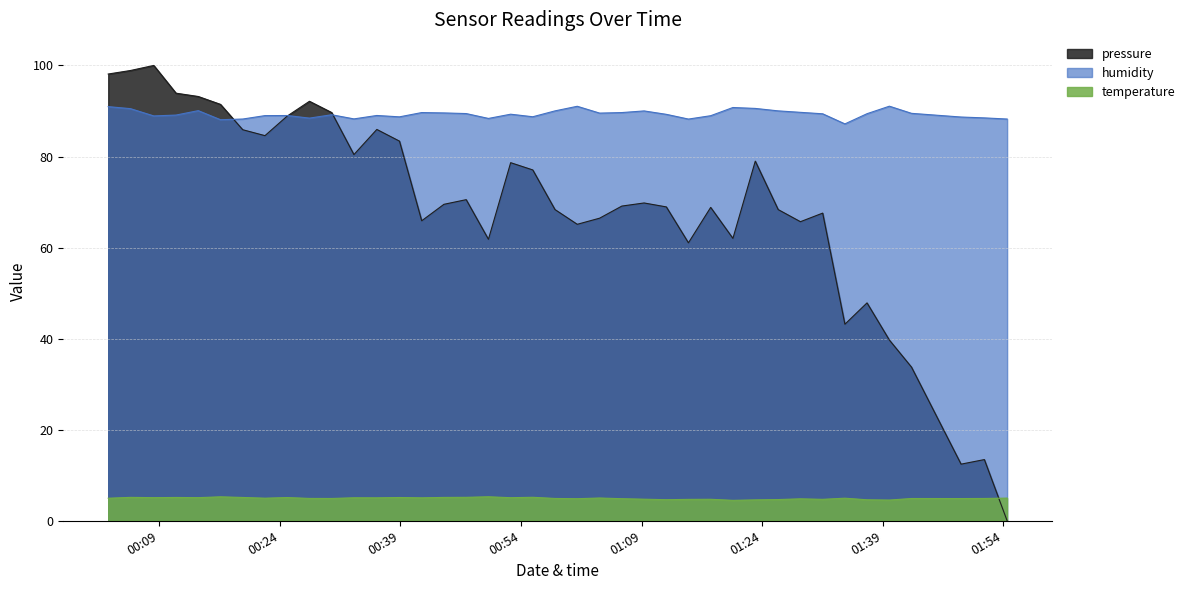

Rank the series by their average value, from highest to lowest.

humidity, pressure, temperature